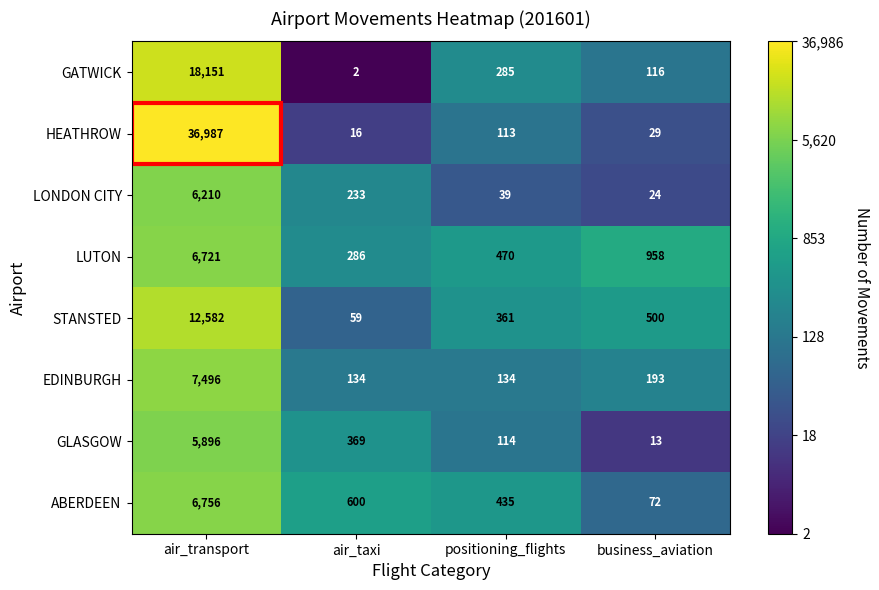

Which series changed the most between positioning_flights and business_aviation?

LUTON